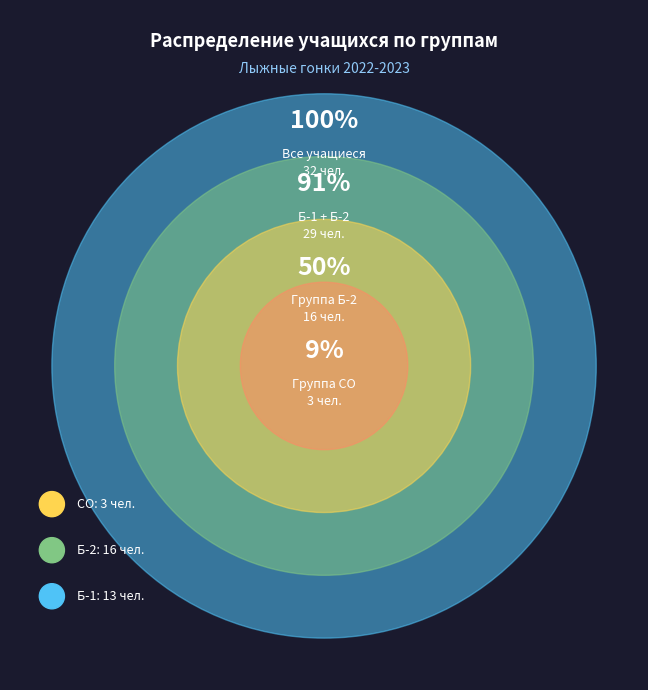

Is there a majority slice in this chart?

No